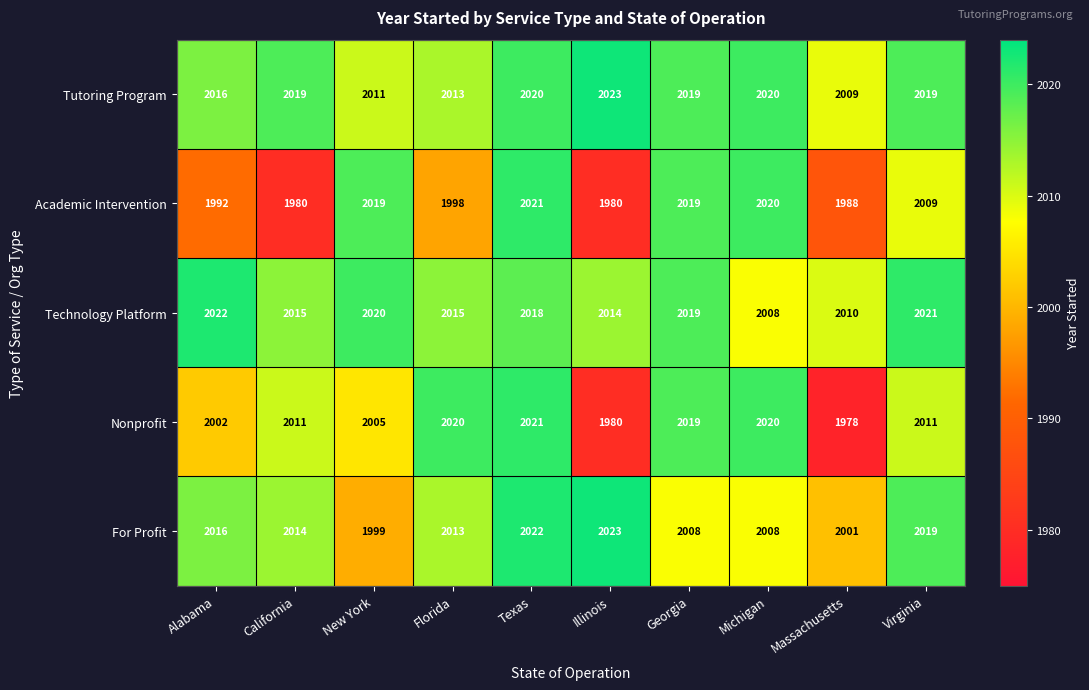

What is the greatest value displayed?

2023